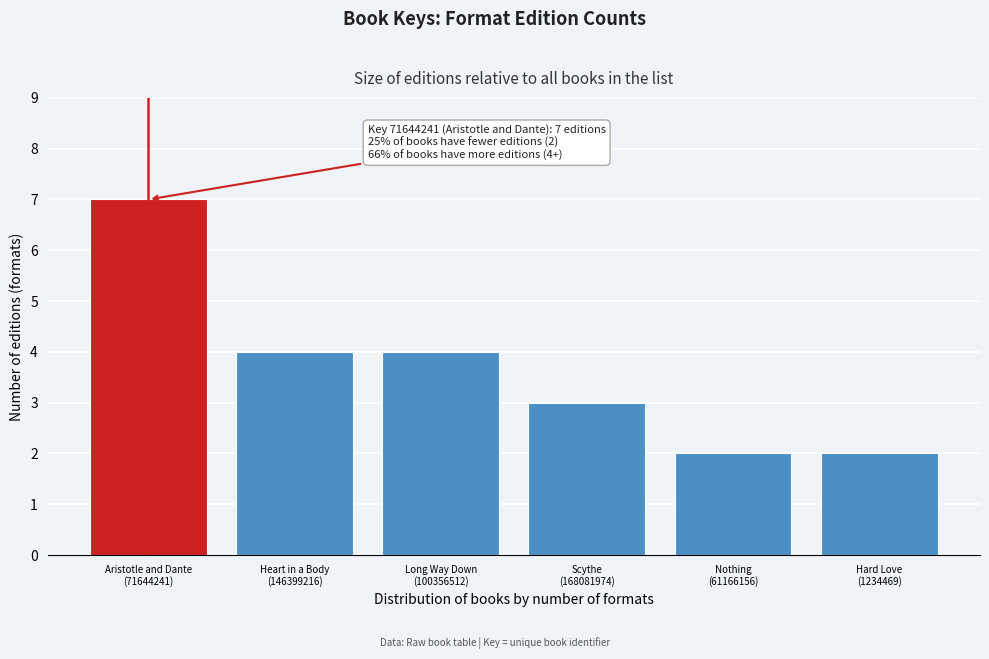

Reading left to right, list all the values displayed in this chart.

7	4	4	3	2	2